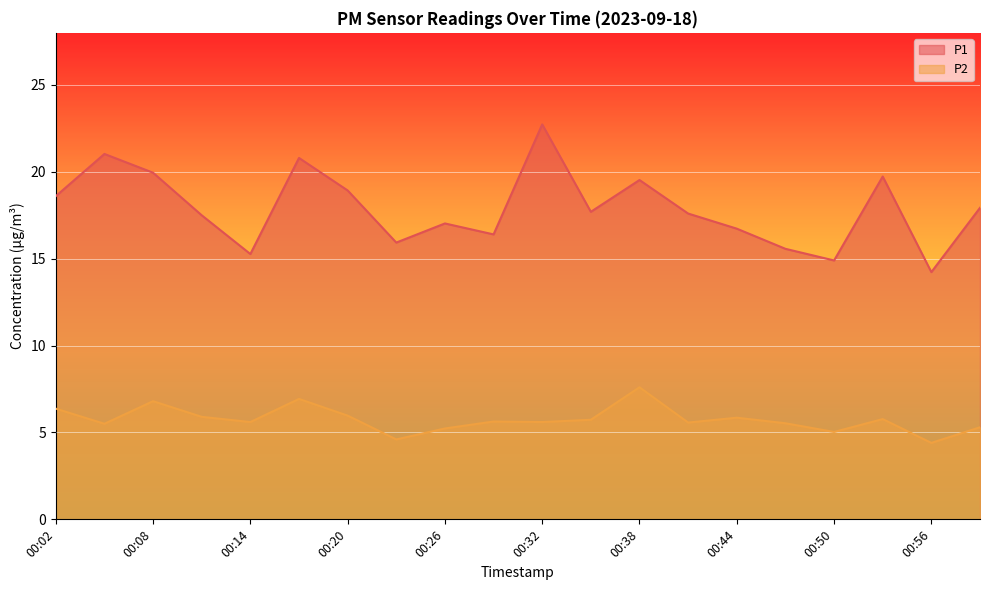

How many lines are shown in the chart?

2